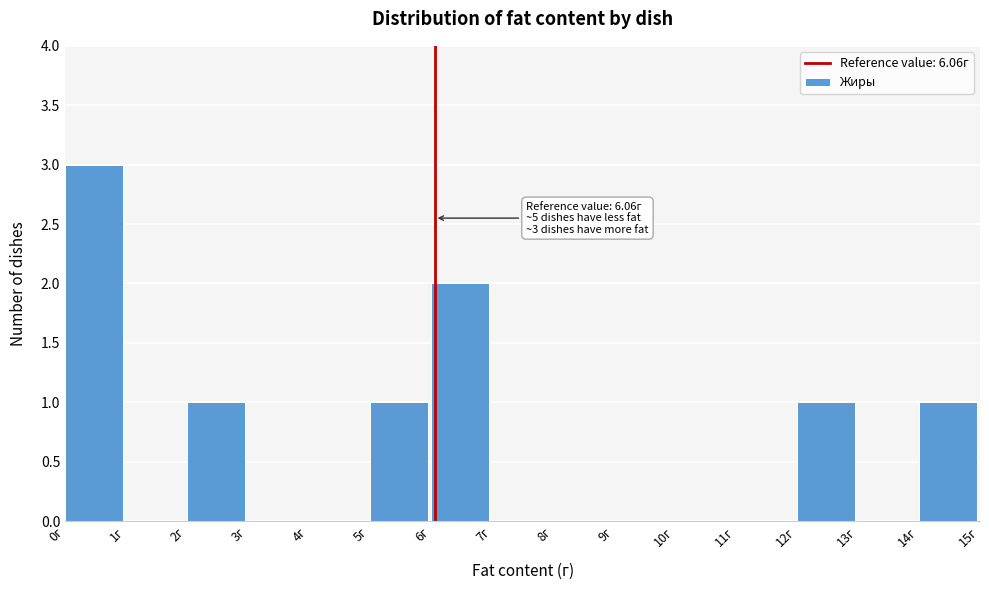

Which range on the x-axis has the tallest bar?

0 to 1